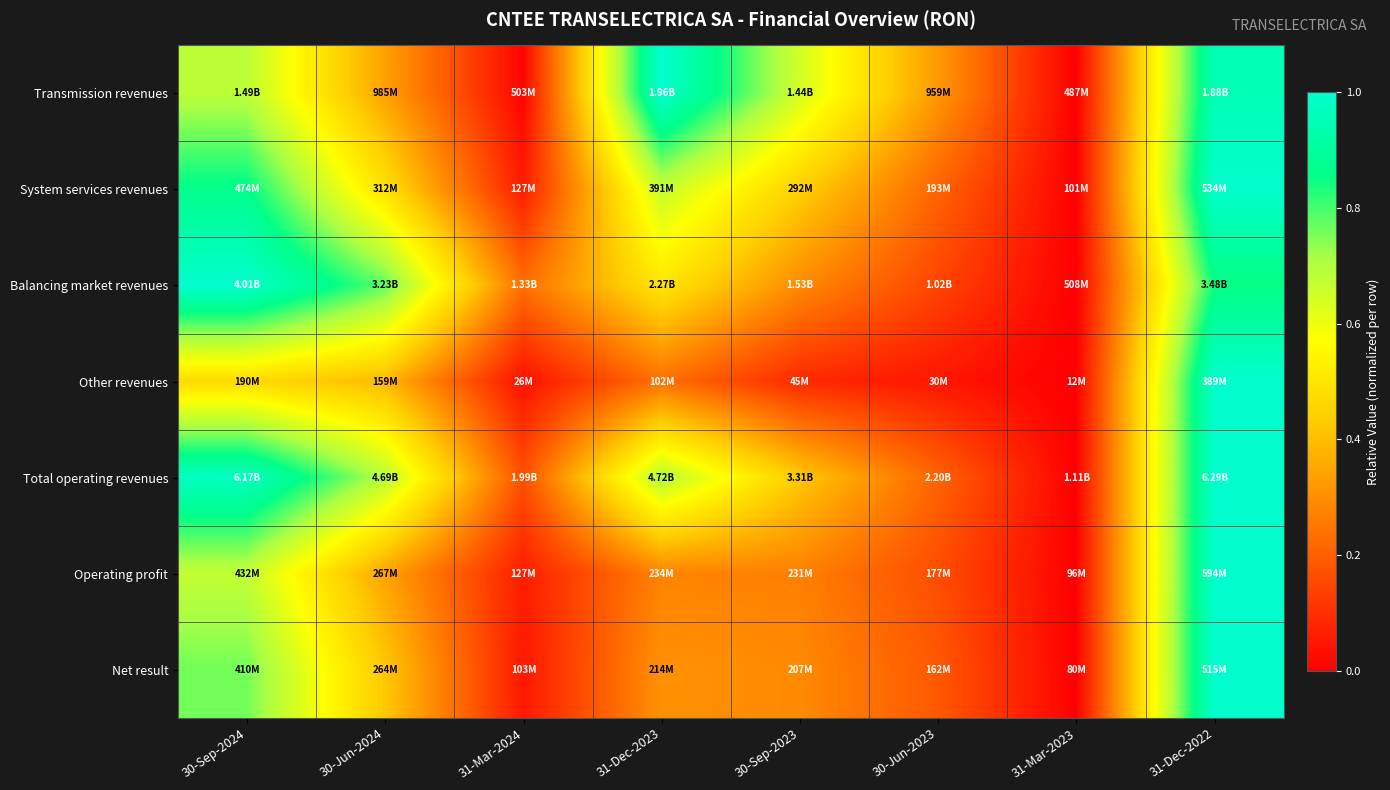

Reading left to right, list all the values displayed in this chart.

Transmission revenues: 30-Sep-2024=0.7	30-Jun-2024=0.3	31-Mar-2024=0.0	31-Dec-2023=1.0	30-Sep-2023=0.6	30-Jun-2023=0.3	31-Mar-2023=0.0	31-Dec-2022=1.0
System services revenues: 30-Sep-2024=0.9	30-Jun-2024=0.5	31-Mar-2024=0.1	31-Dec-2023=0.7	30-Sep-2023=0.4	30-Jun-2023=0.2	31-Mar-2023=0.0	31-Dec-2022=1.0
Balancing market revenues: 30-Sep-2024=1.0	30-Jun-2024=0.8	31-Mar-2024=0.2	31-Dec-2023=0.5	30-Sep-2023=0.3	30-Jun-2023=0.1	31-Mar-2023=0.0	31-Dec-2022=0.8
Other revenues: 30-Sep-2024=0.5	30-Jun-2024=0.4	31-Mar-2024=0.0	31-Dec-2023=0.2	30-Sep-2023=0.1	30-Jun-2023=0.0	31-Mar-2023=0.0	31-Dec-2022=1.0
Total operating revenues: 30-Sep-2024=1.0	30-Jun-2024=0.7	31-Mar-2024=0.2	31-Dec-2023=0.7	30-Sep-2023=0.4	30-Jun-2023=0.2	31-Mar-2023=0.0	31-Dec-2022=1.0
Operating profit: 30-Sep-2024=0.7	30-Jun-2024=0.3	31-Mar-2024=0.1	31-Dec-2023=0.3	30-Sep-2023=0.3	30-Jun-2023=0.2	31-Mar-2023=0.0	31-Dec-2022=1.0
Net result: 30-Sep-2024=0.8	30-Jun-2024=0.4	31-Mar-2024=0.1	31-Dec-2023=0.3	30-Sep-2023=0.3	30-Jun-2023=0.2	31-Mar-2023=0.0	31-Dec-2022=1.0